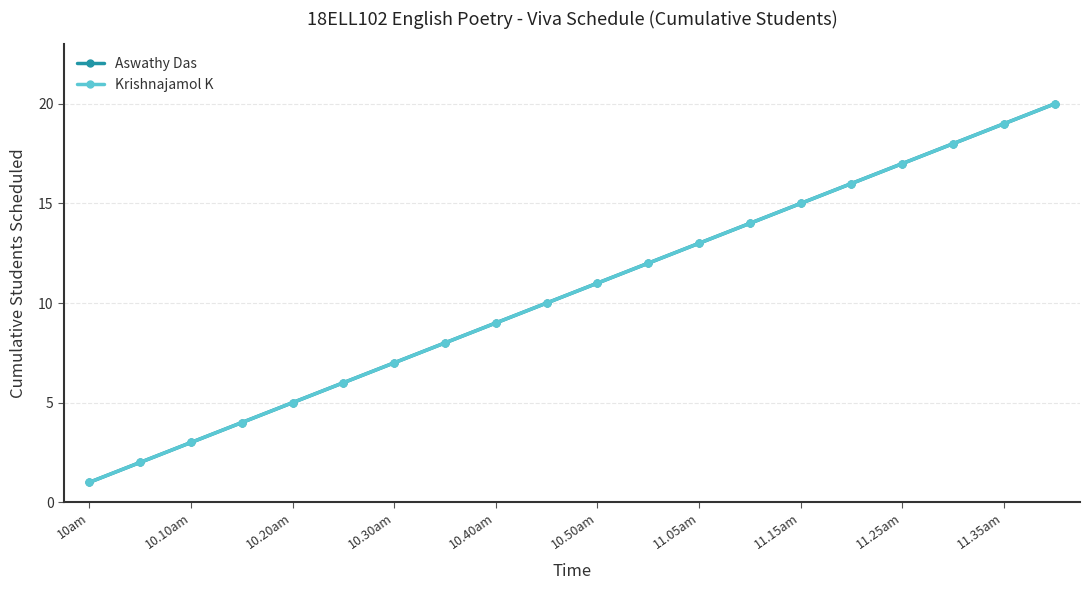

At which label does Aswathy Das reach its minimum?

10am